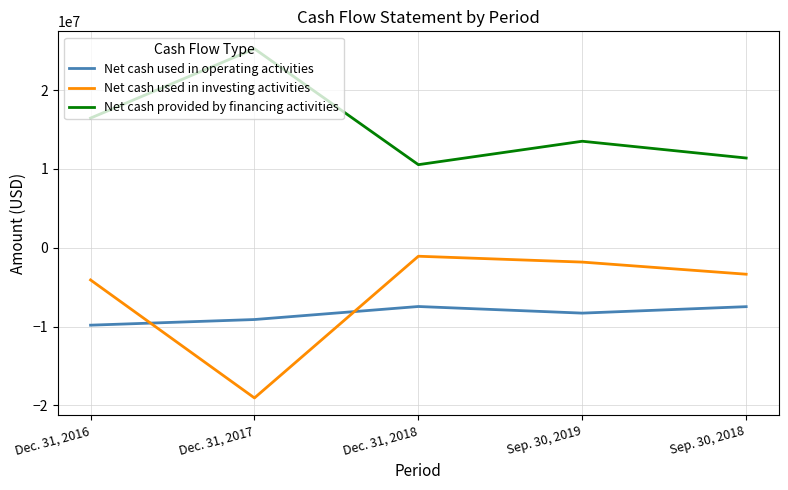

The value of Net cash used in investing activities at Sep. 30, 2019 is -1816271. True or false?

True